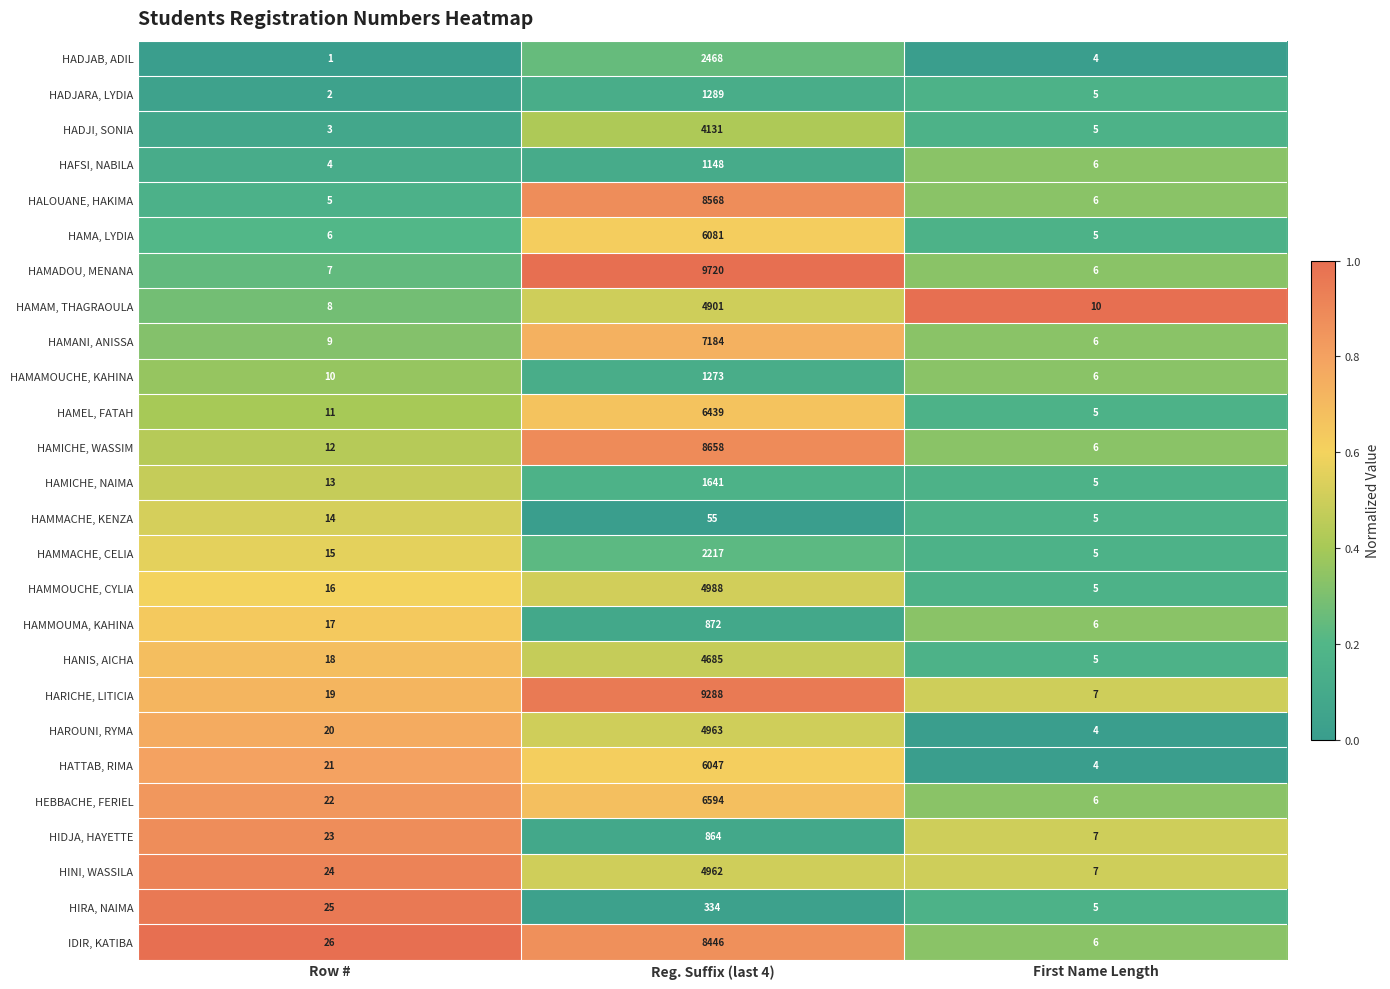

Which series has the widest spread of values?

HAMADOU, MENANA